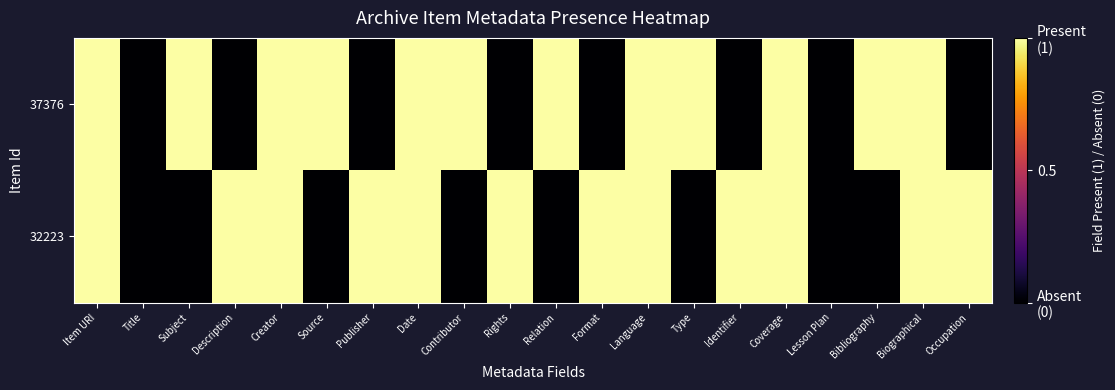

Which label corresponds to the largest value in the chart?

Item URI